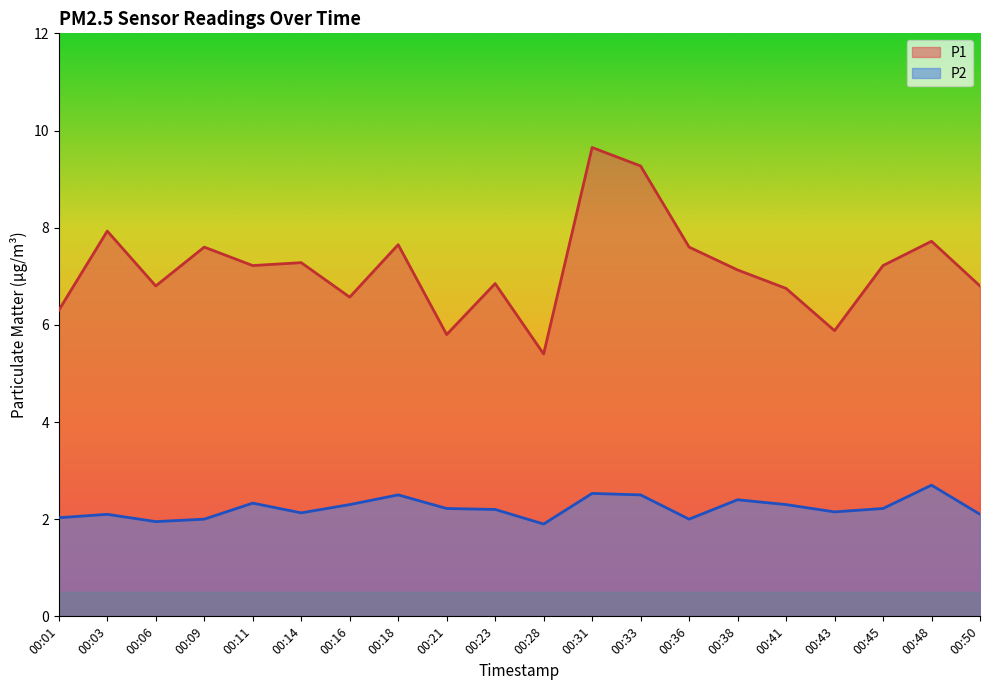

What is the difference between the maximum and second lowest values in the P1 series?

3.9